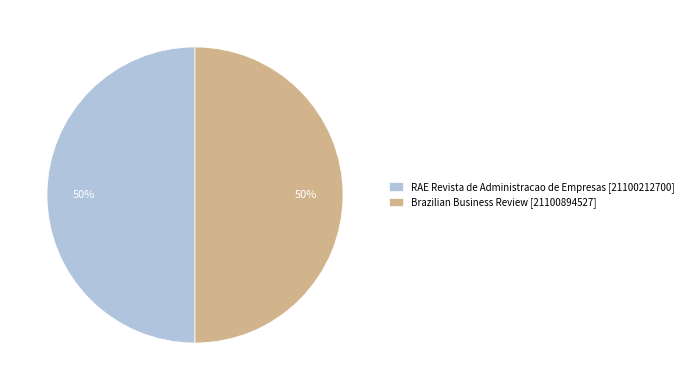

What is the ratio of the value at Brazilian Business Review [21100894527] to the value at RAE Revista de Administracao de Empresas [21100212700]?

1.0